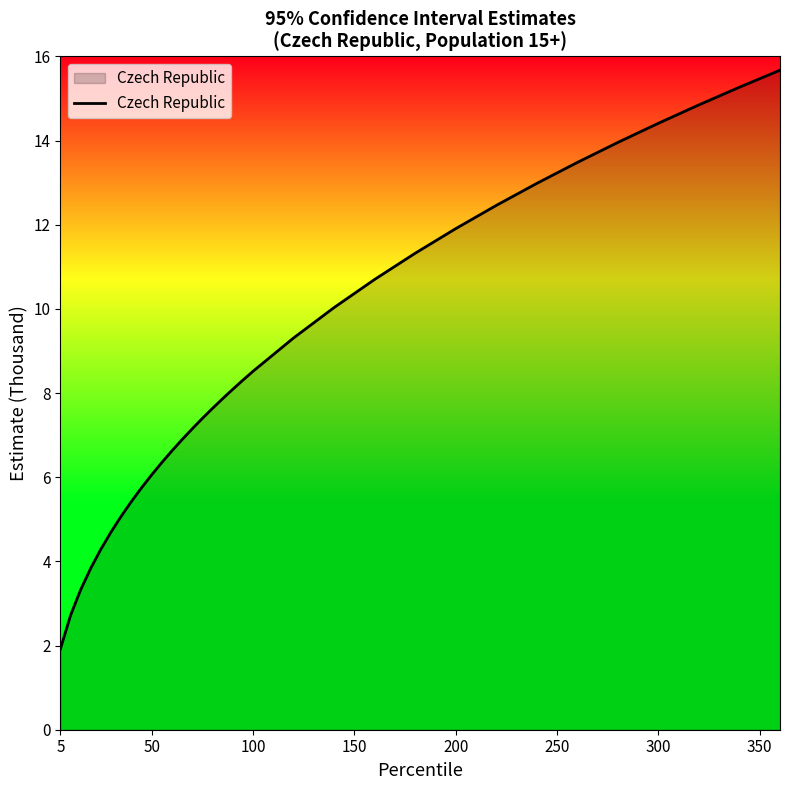

What is the maximum value shown in the chart?

15.7